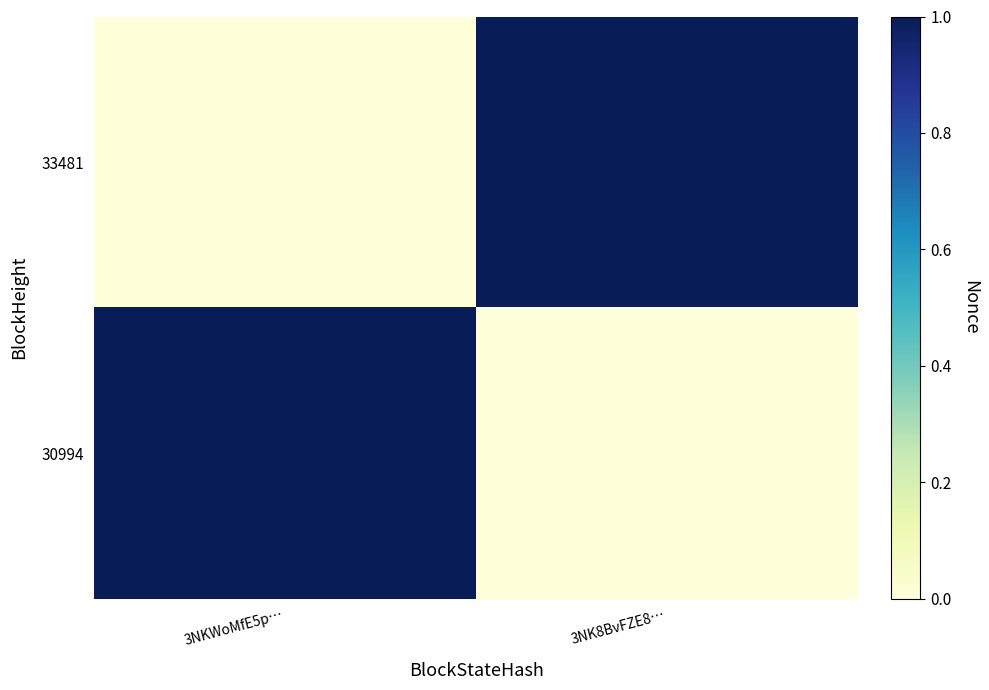

Which series changed the most between 3NKWoMfE5p… and 3NK8BvFZE8…?

33481